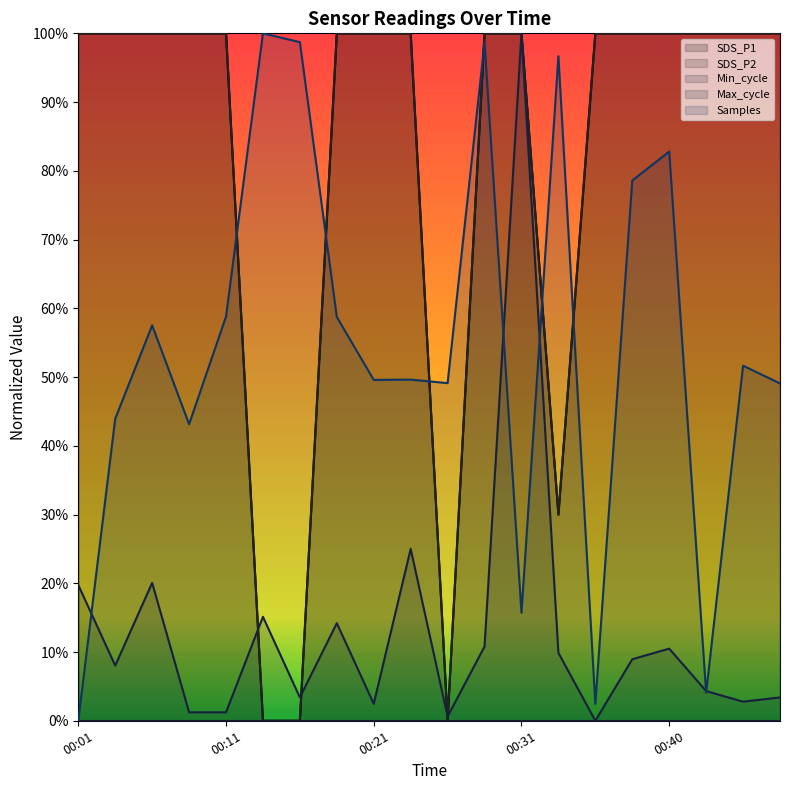

Rank the categories by SDS_P1 value from lowest to highest.

00:14, 00:16, 00:26, 00:33, 00:01, 00:04, 00:06, 00:09, 00:11, 00:19, 00:21, 00:23, 00:28, 00:31, 00:36, 00:38, 00:40, 00:43, 00:45, 00:48